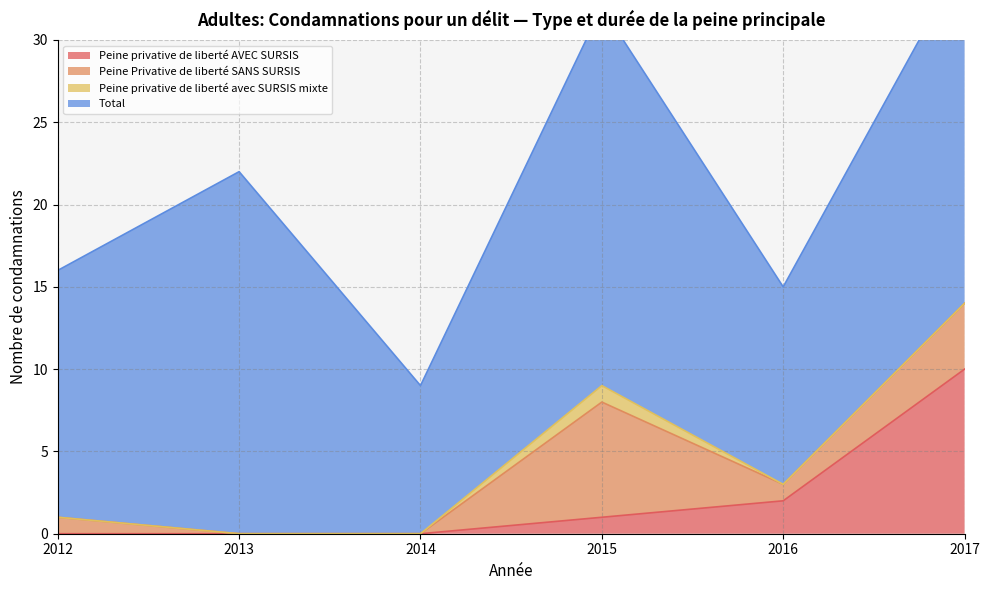

True or false: Peine privative de liberté avec SURSIS mixte has more than 2 interior local peaks.

False